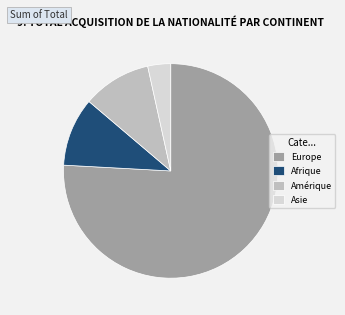

What is the smallest slice in the pie chart?

Asie